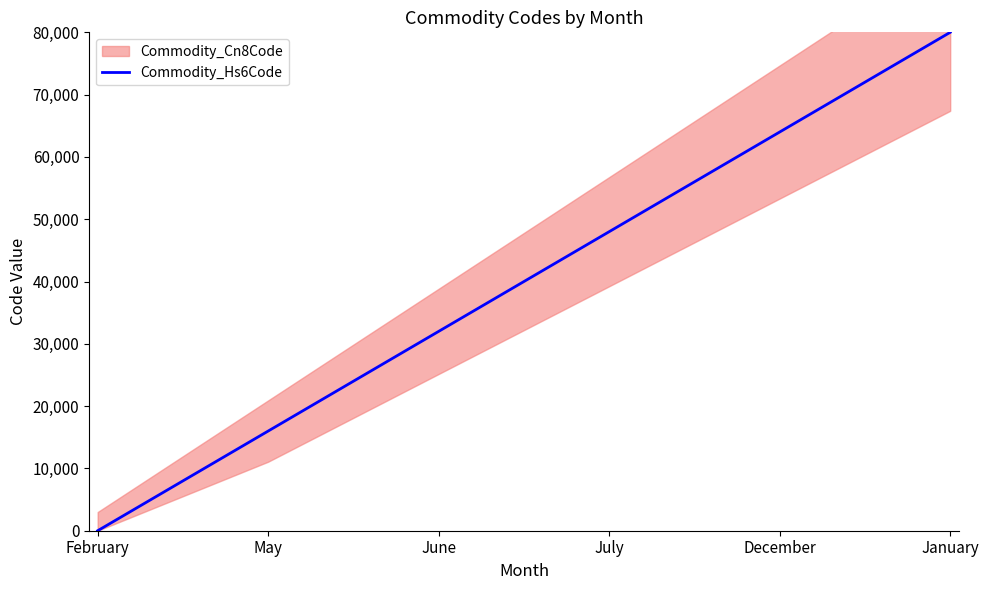

Reading left to right, what are all the values shown in this chart?

February=0.0	May=16000.0	June=32000.0	July=48000.0	December=64000.0	January=80000.0